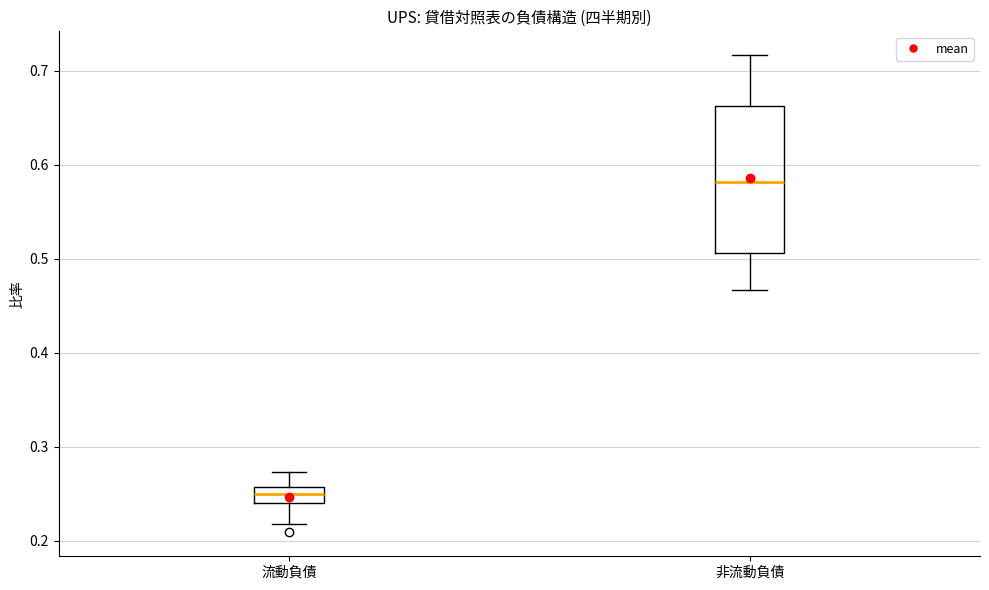

Which box's median line is the highest?

非流動負債